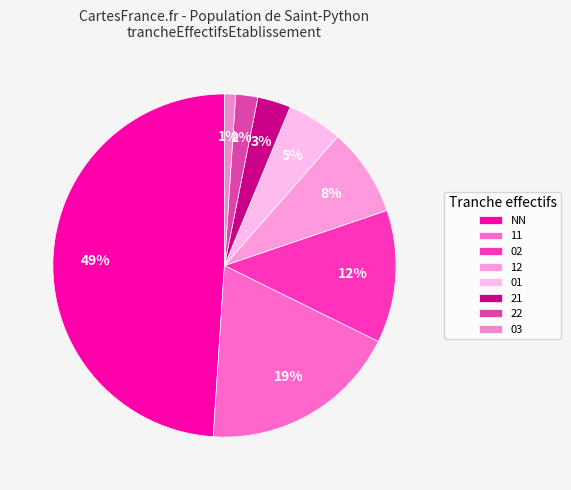

Do 21 and 03 together represent more than half of the pie?

No